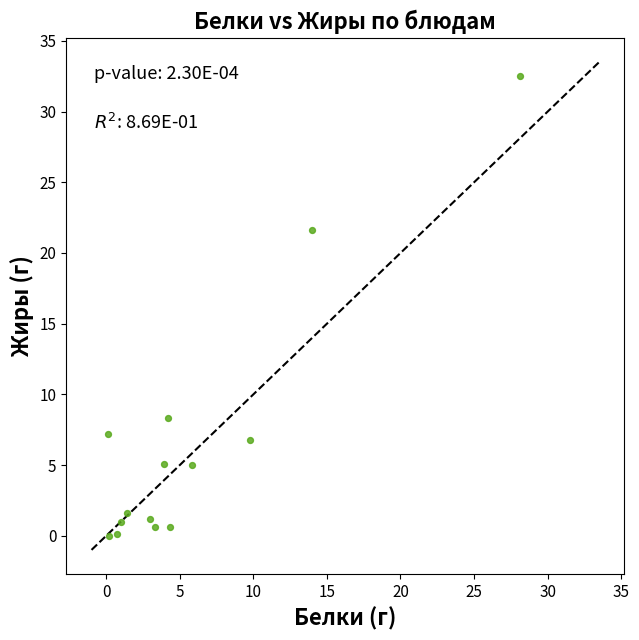

What is the range of X values (max minus min)?

28.0